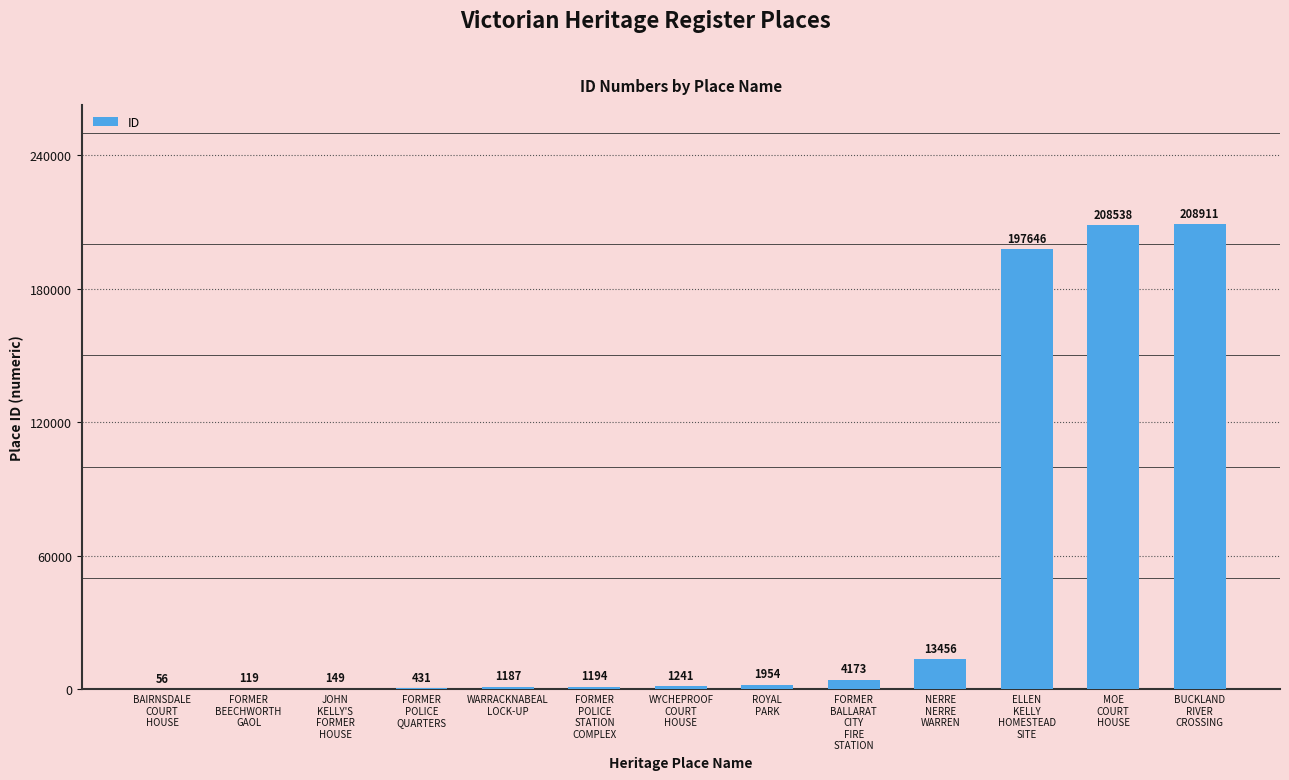

How many data points does each series have?

13